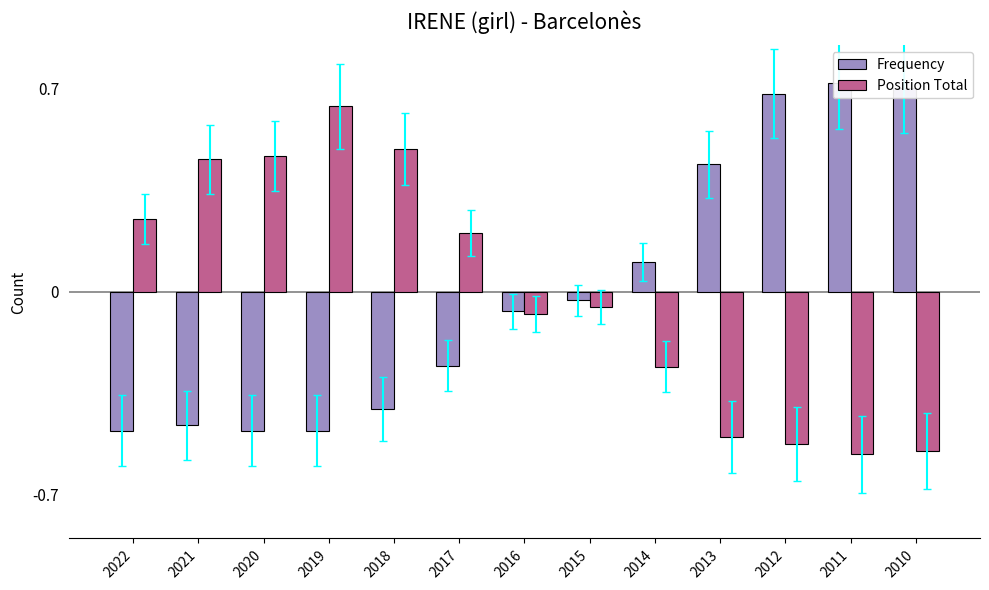

Reading left to right, extract all data points from this chart.

Frequency: -0.5	-0.5	-0.5	-0.5	-0.4	-0.3	-0.1	-0.0	0.1	0.4	0.7	0.7	0.7
Position Total: 0.3	0.5	0.5	0.6	0.5	0.2	-0.1	-0.1	-0.3	-0.5	-0.5	-0.6	-0.5